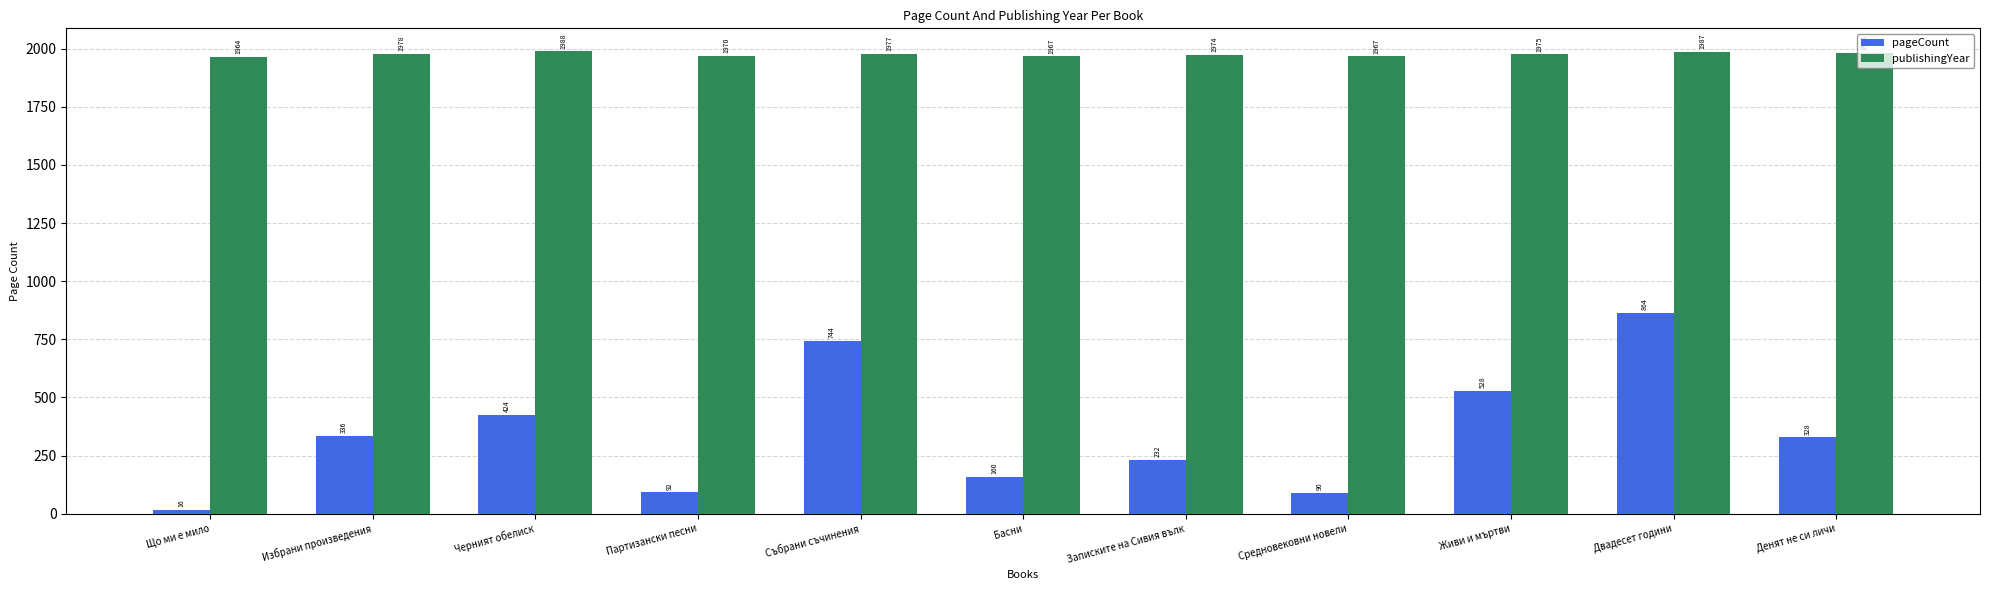

Which series has the largest range (max minus min)?

pageCount